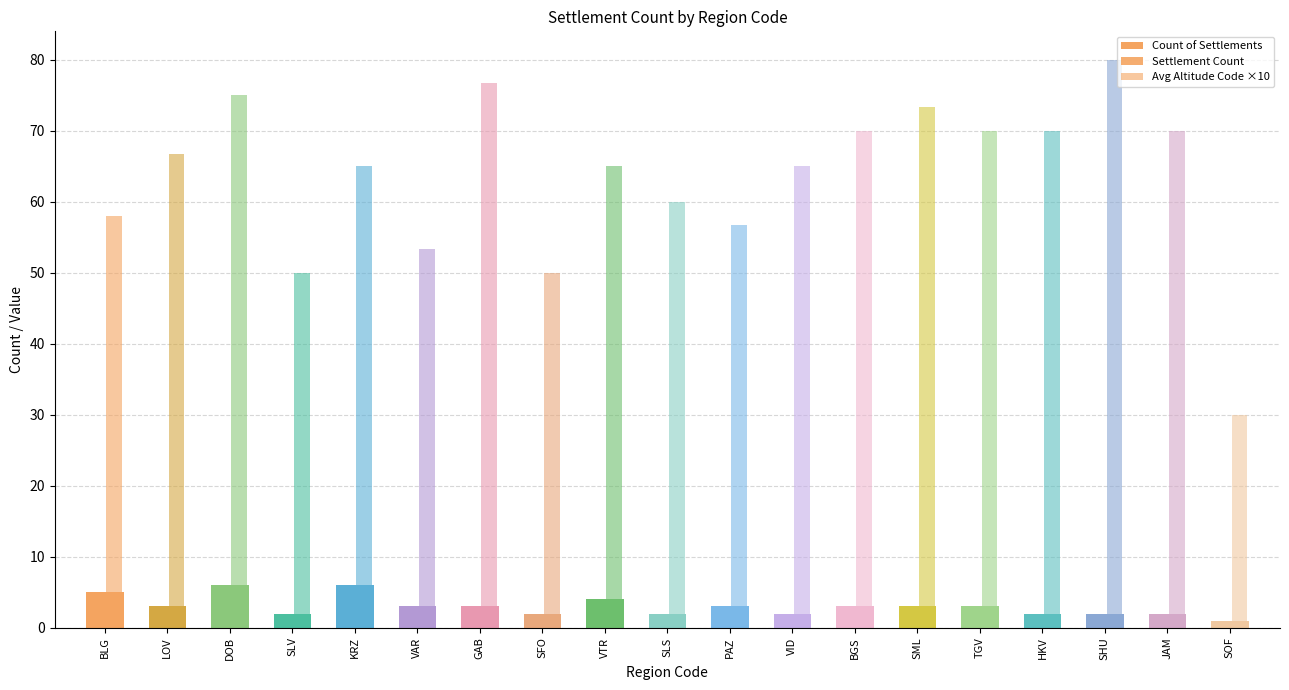

What is the label of the 19th bar from the left?

SOF